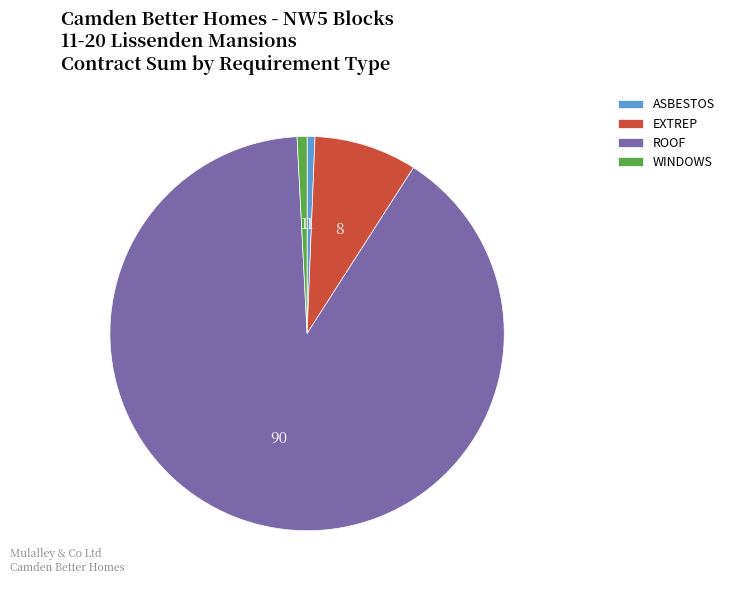

True or false: WINDOWS accounts for 11% of the total.

False